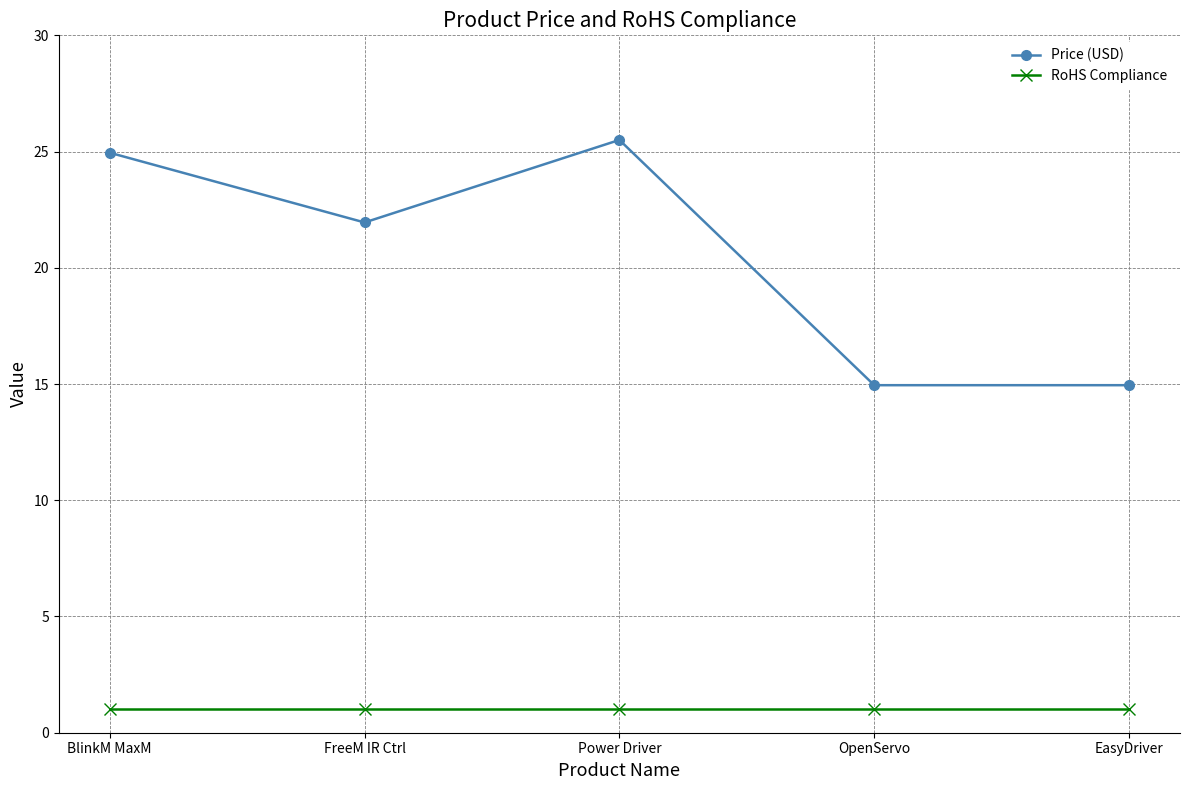

True or false: Price (USD) and RoHS Compliance intersect in this chart.

False